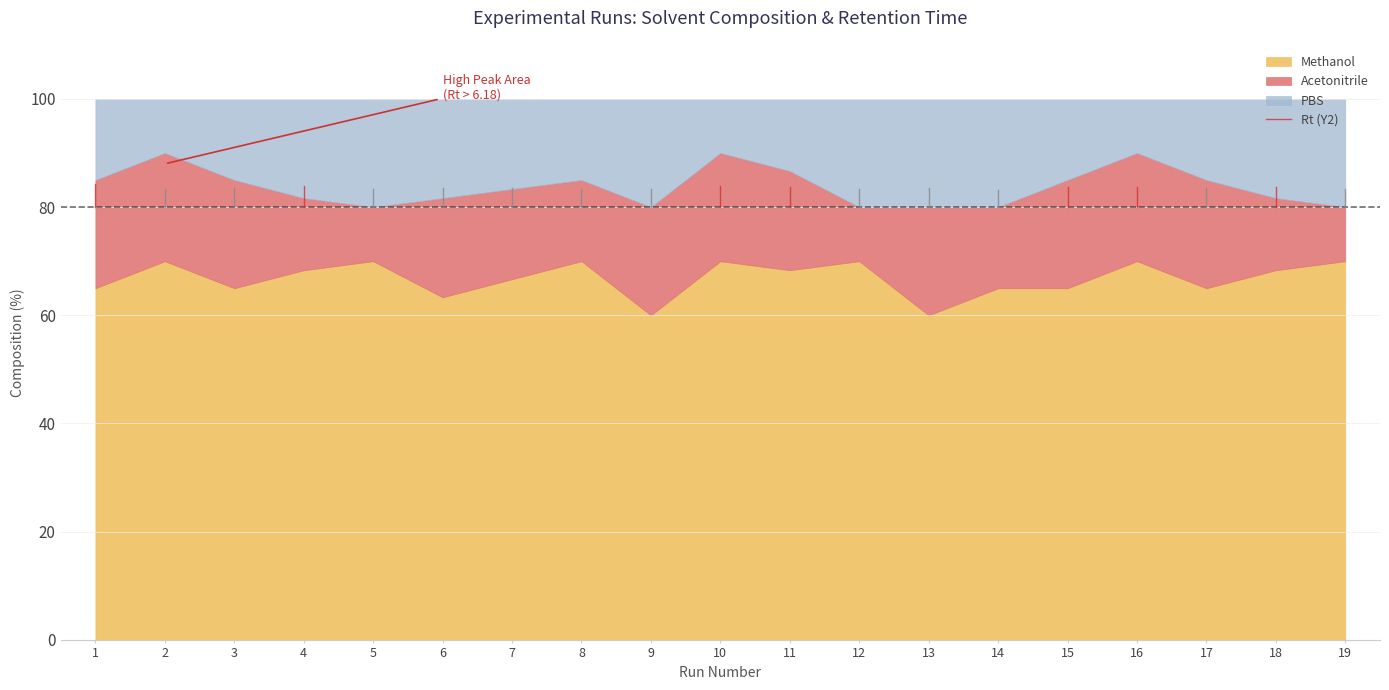

What is the lowest value of the Methanol series?

60.0